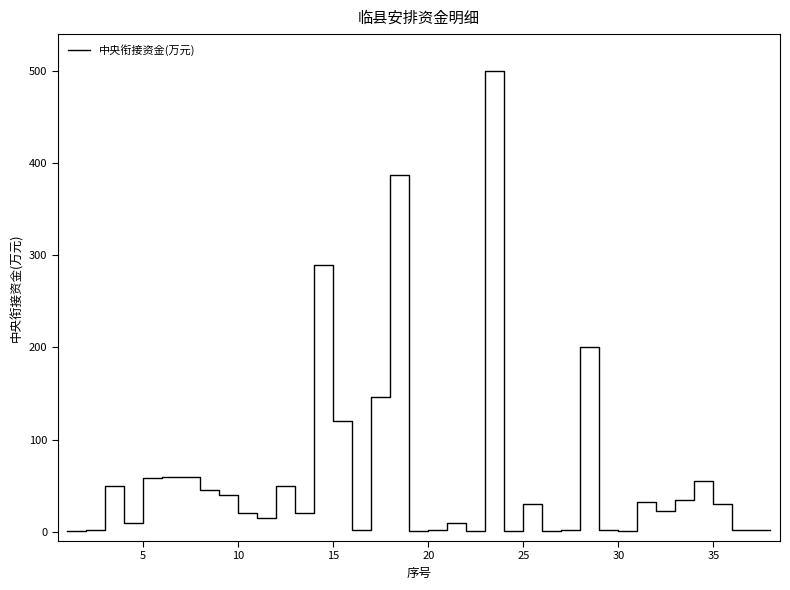

What is the maximum value shown in the chart?

500.0